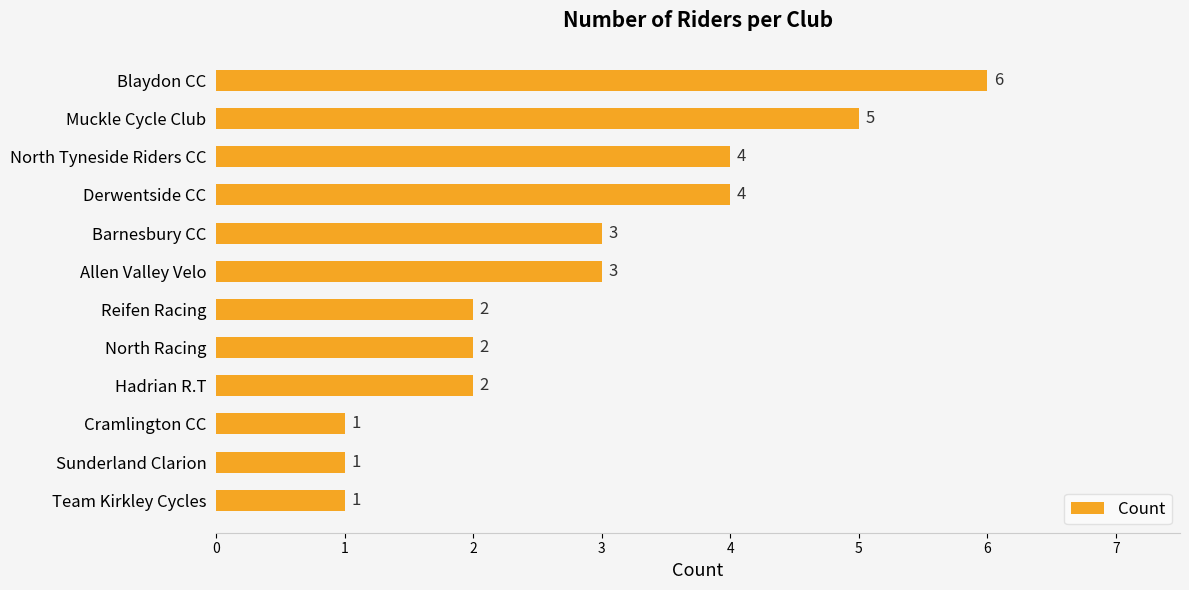

What is the greatest value displayed?

6